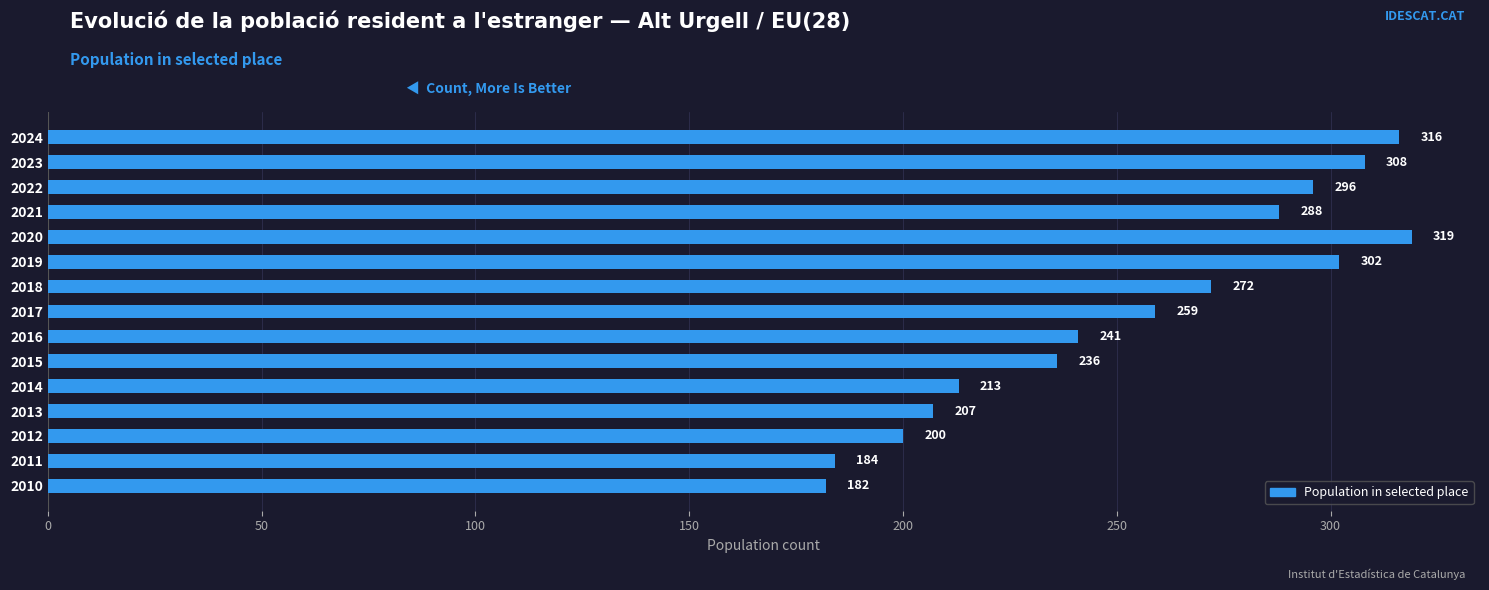

What is the average value?

255